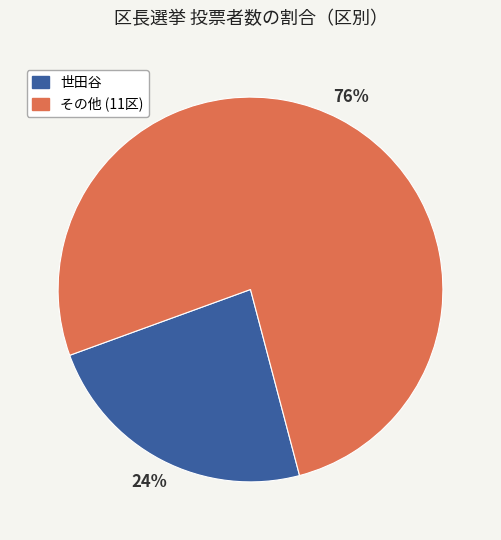

To the nearest percent, what is the average slice percentage?

50%